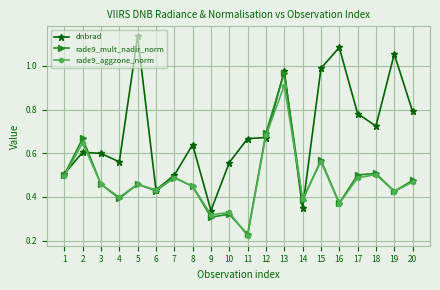

Which series ends up on top after the final intersection of dnbrad and rade9_mult_nadir_norm?

dnbrad